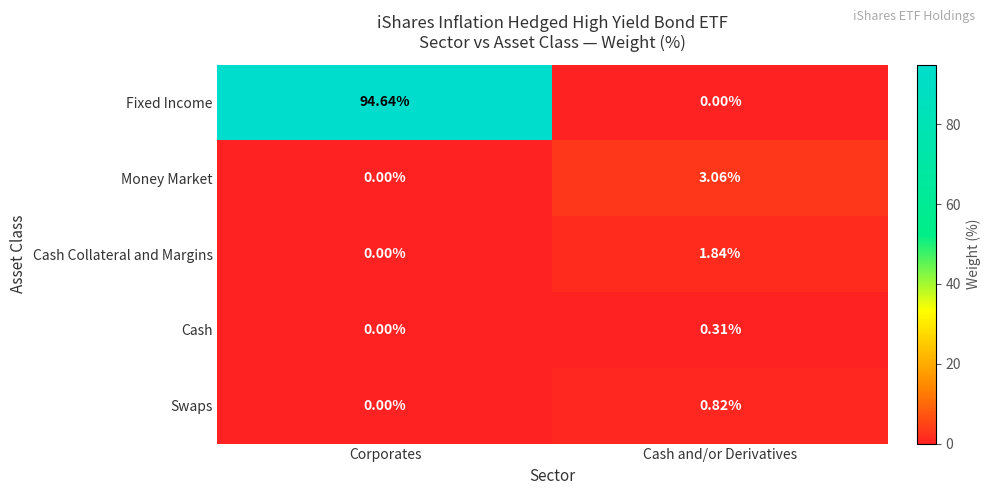

Which series has the largest total across all categories?

Fixed Income